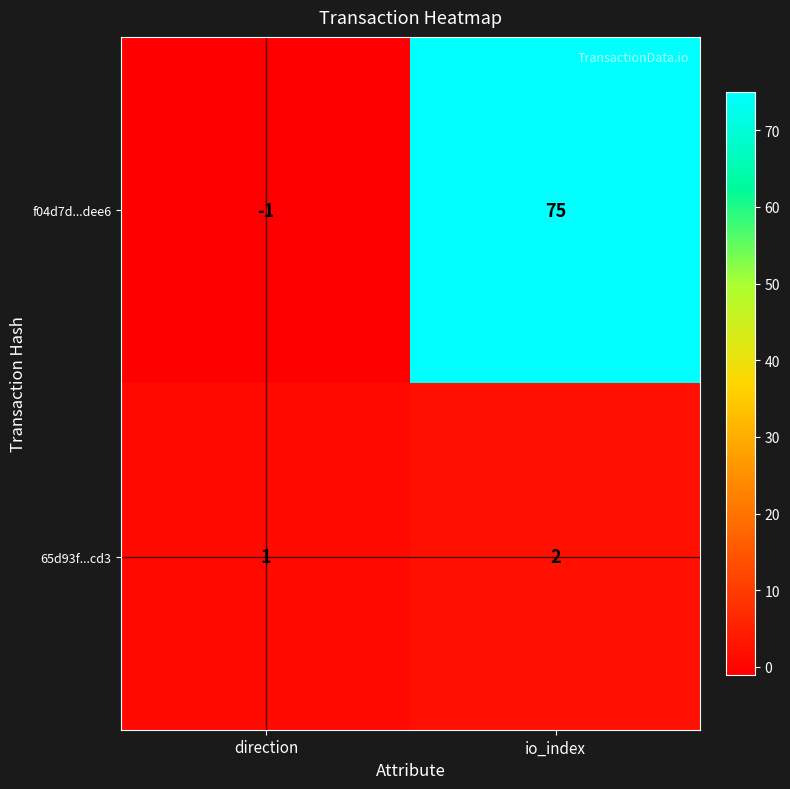

Between direction and io_index, which series saw the biggest shift?

f04d7d...dee6